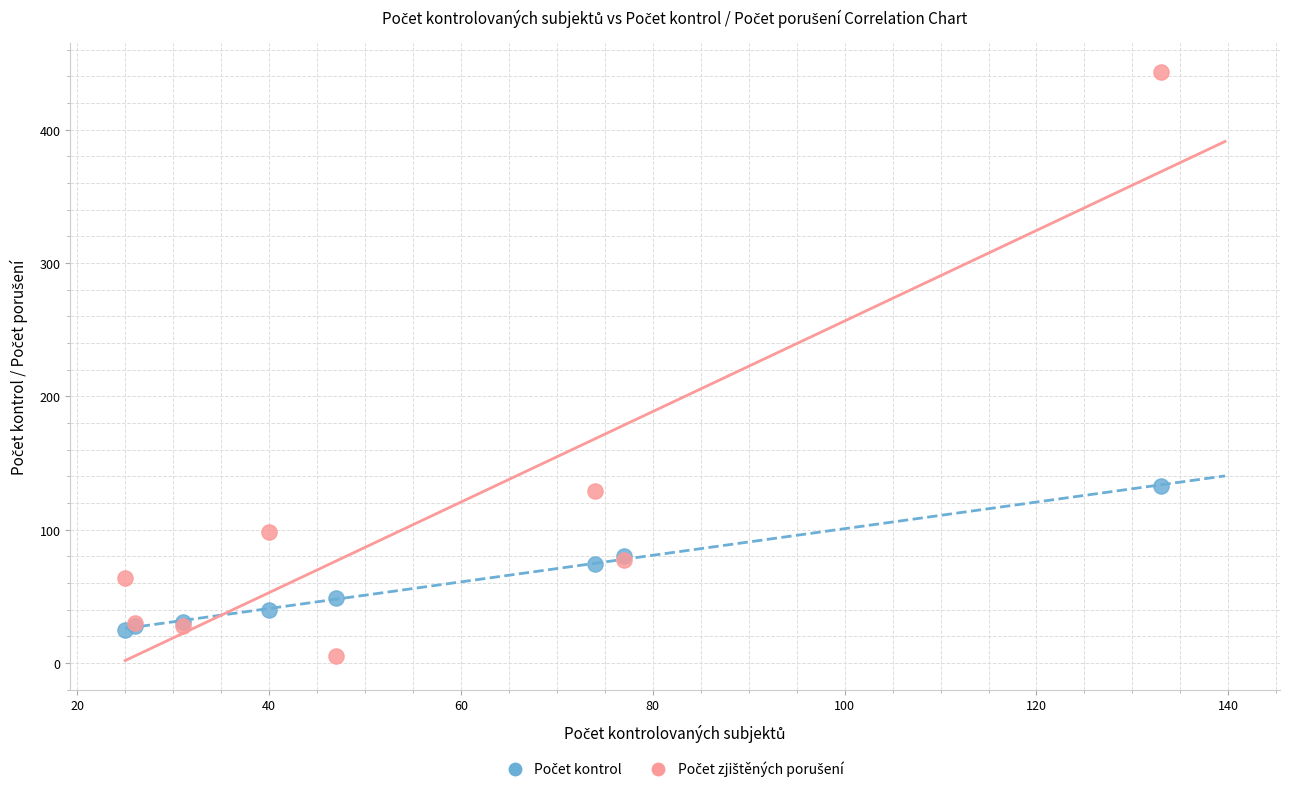

What is the X range (max minus min) for the scatter plot?

108